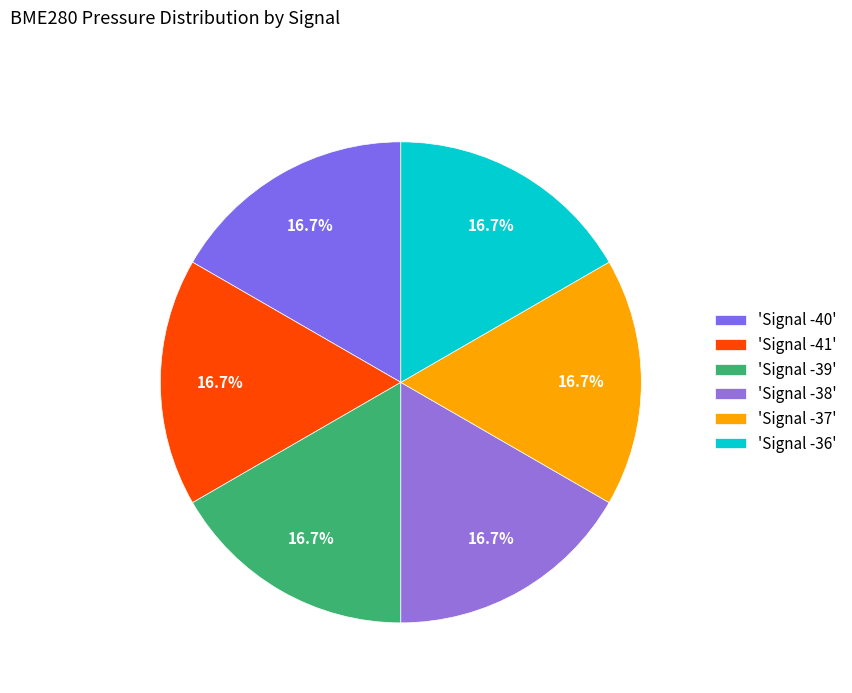

Which slice is the smallest?

-39